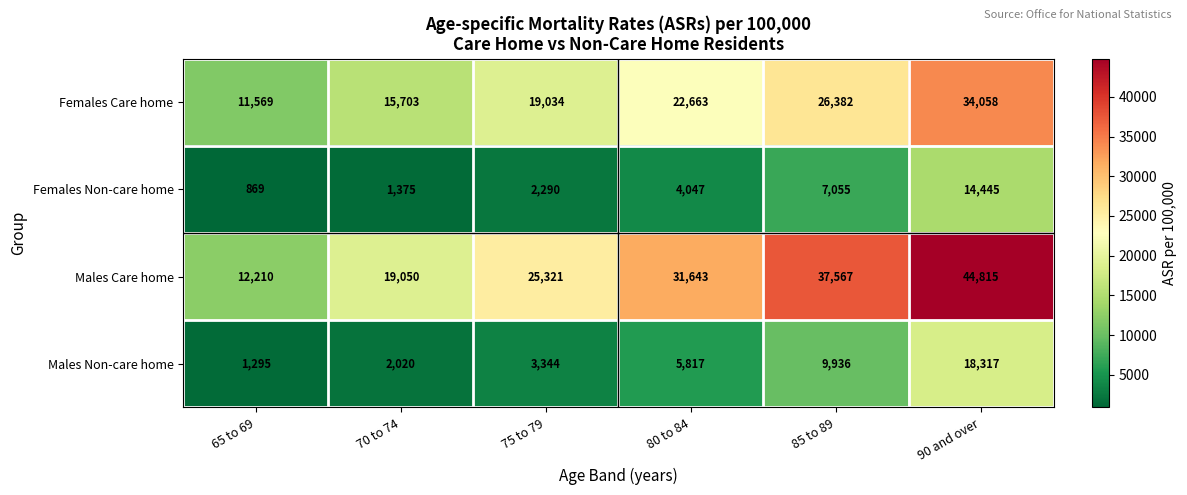

Which series has the widest spread of values?

Males Care home